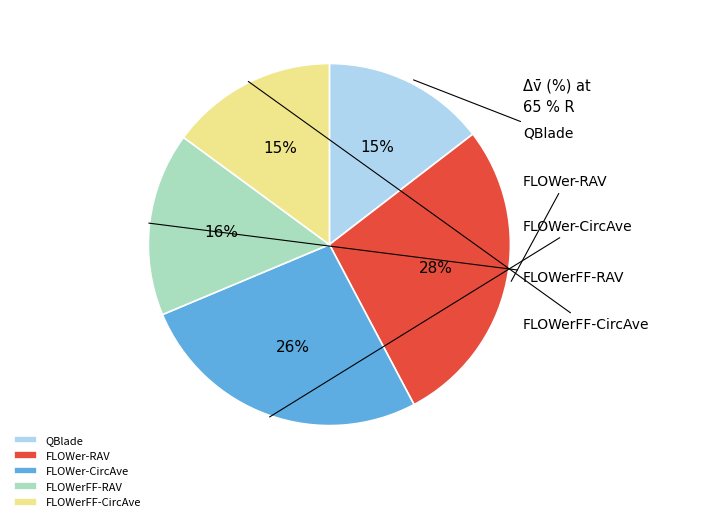

Does any single category account for the majority?

No